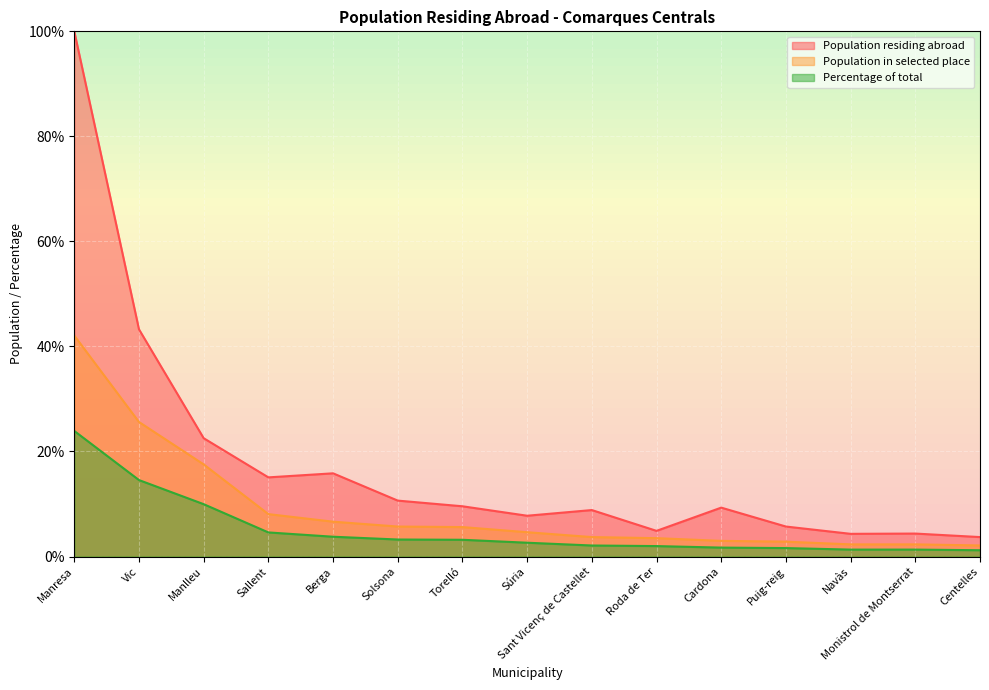

How many lines are shown in the chart?

3